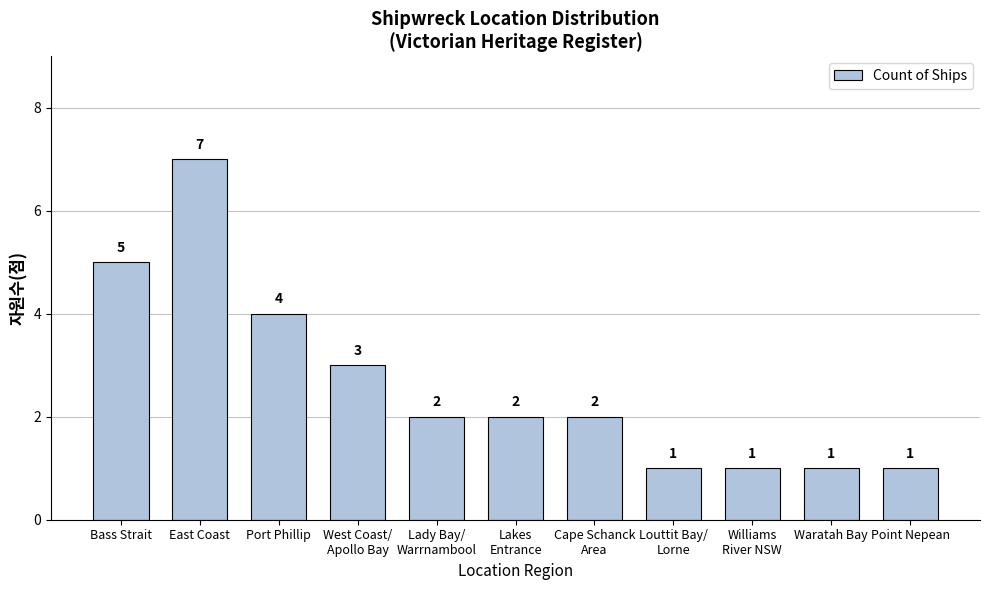

What is the difference between the values at Waratah Bay and Cape Schanck
Area?

1